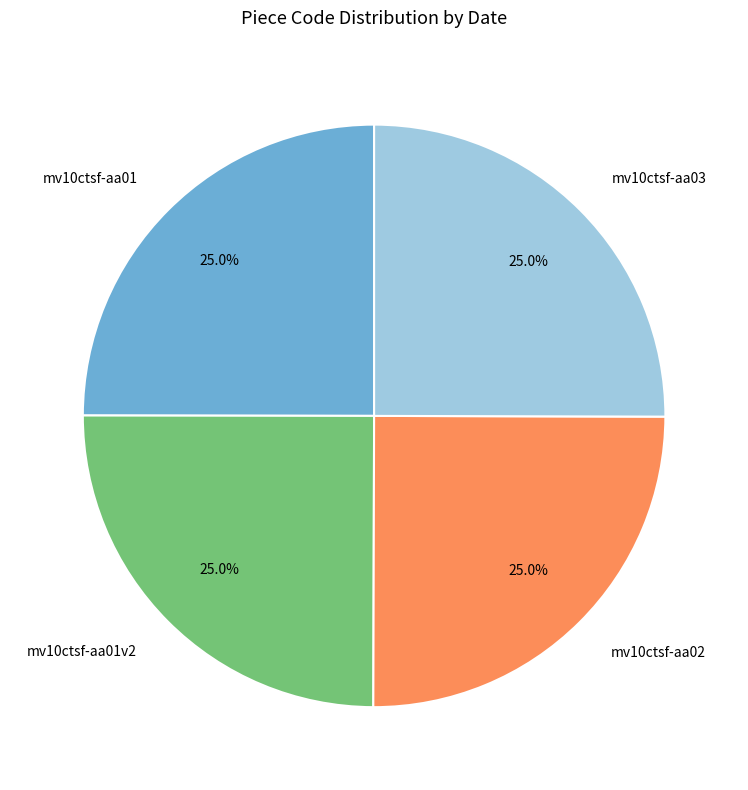

Is there a majority slice in this chart?

No